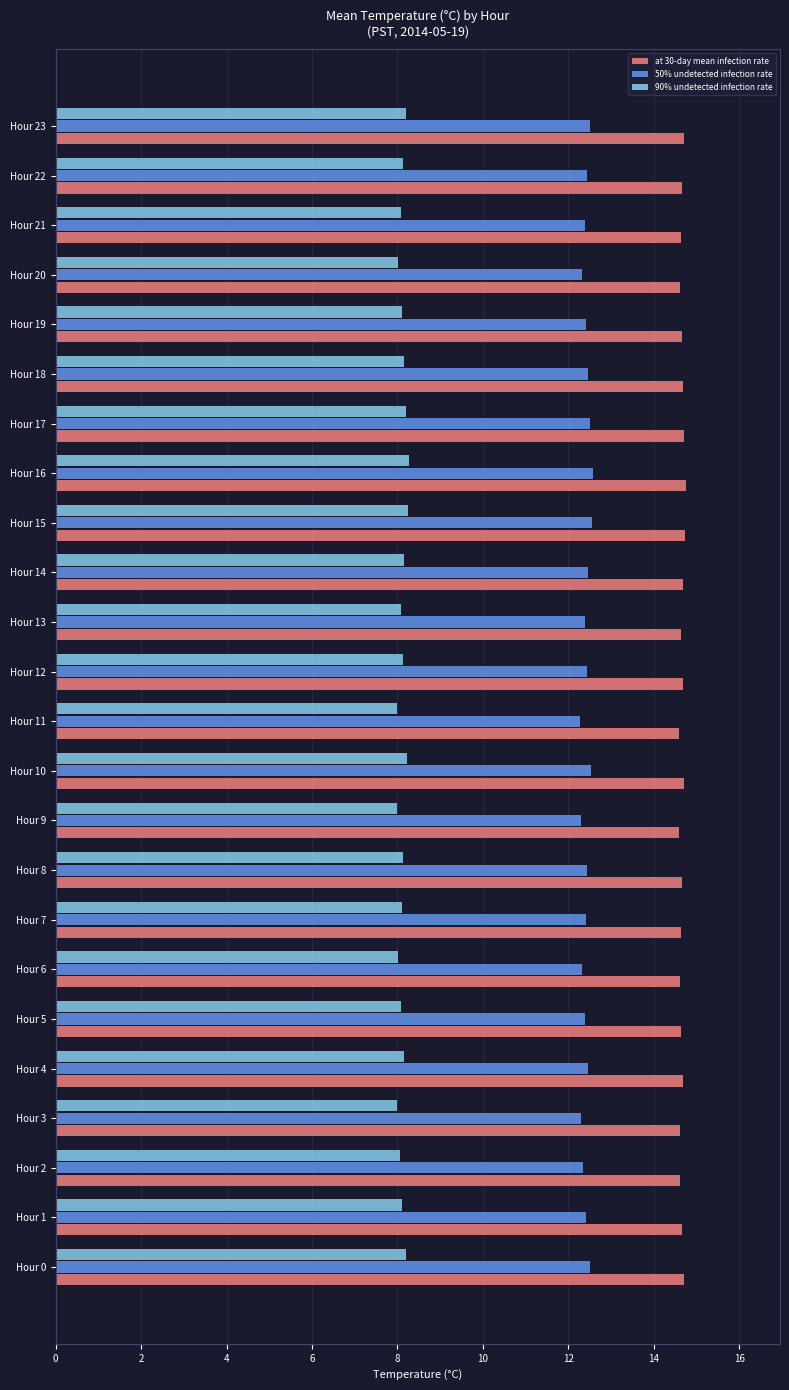

What is the spread (max minus min) of values at Hour 23?

6.5